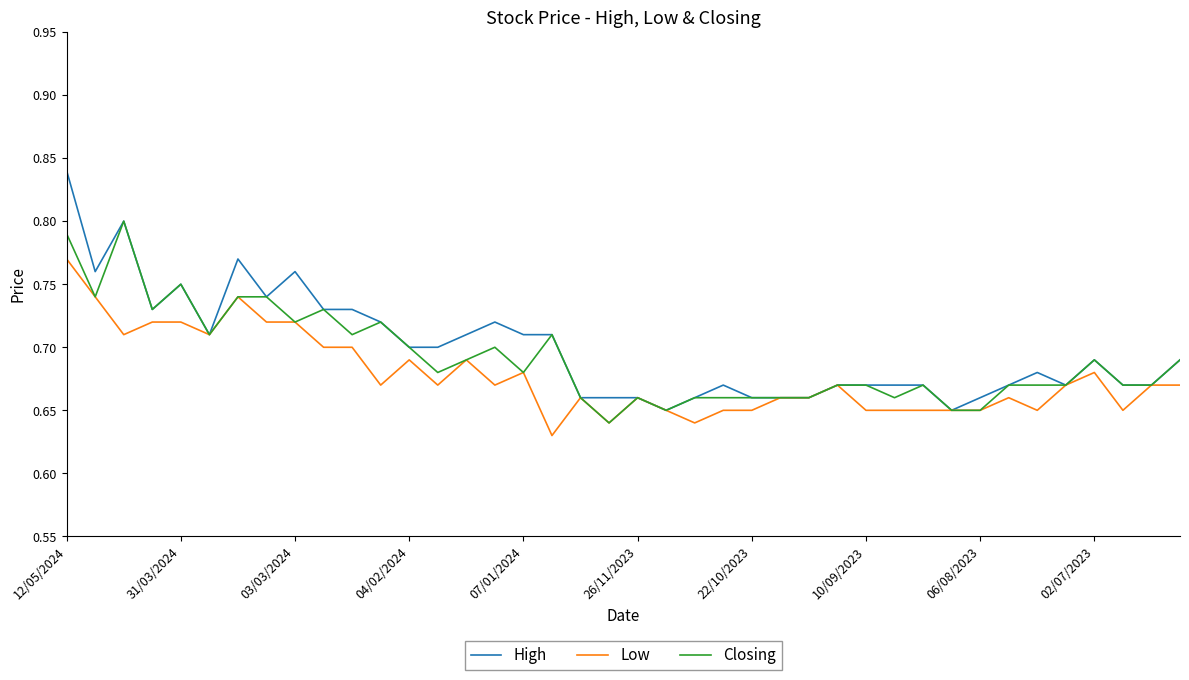

List the series in order of their peak value, highest first.

High, Closing, Low